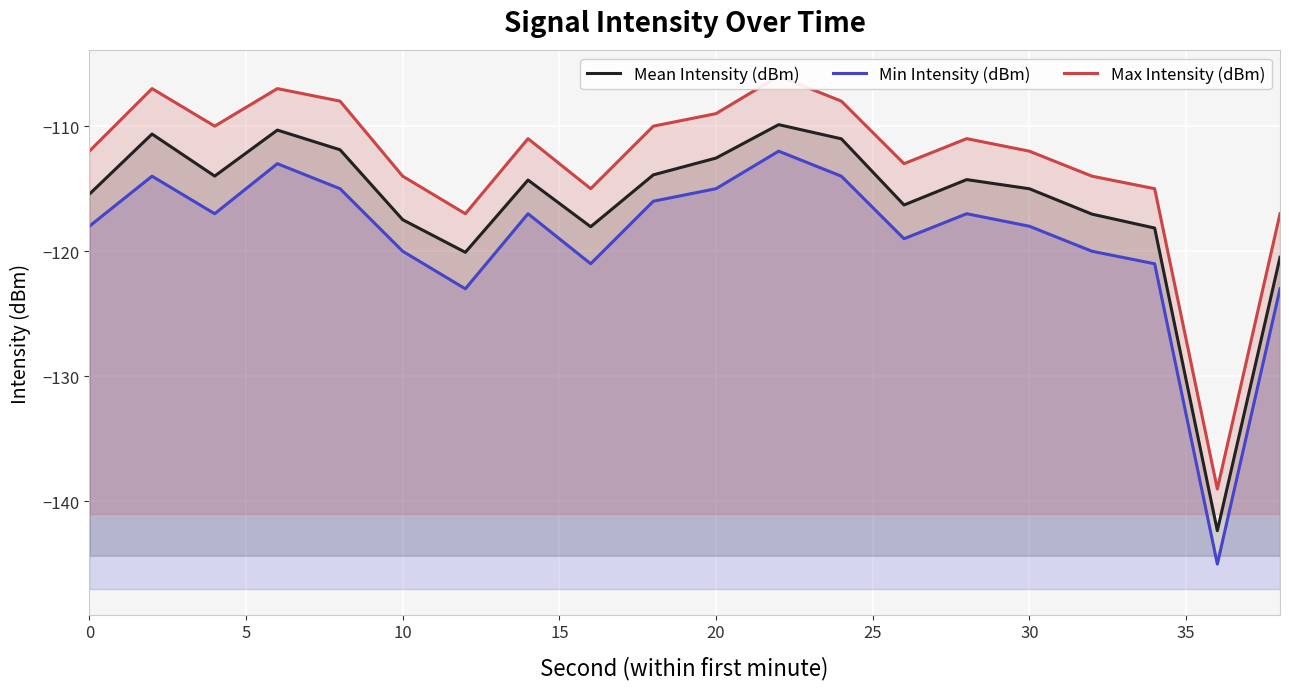

Reading left to right, list all the values displayed in this chart.

Mean Intensity (dBm): -115.4	-110.6	-114.0	-110.3	-111.9	-117.5	-120.1	-114.3	-118.0	-113.9	-112.6	-109.9	-111.0	-116.3	-114.3	-115.0	-117.0	-118.1	-142.3	-120.5
Min Intensity (dBm): -118.0	-114.0	-117.0	-113.0	-115.0	-120.0	-123.0	-117.0	-121.0	-116.0	-115.0	-112.0	-114.0	-119.0	-117.0	-118.0	-120.0	-121.0	-145.0	-123.0
Max Intensity (dBm): -112.0	-107.0	-110.0	-107.0	-108.0	-114.0	-117.0	-111.0	-115.0	-110.0	-109.0	-106.0	-108.0	-113.0	-111.0	-112.0	-114.0	-115.0	-139.0	-117.0